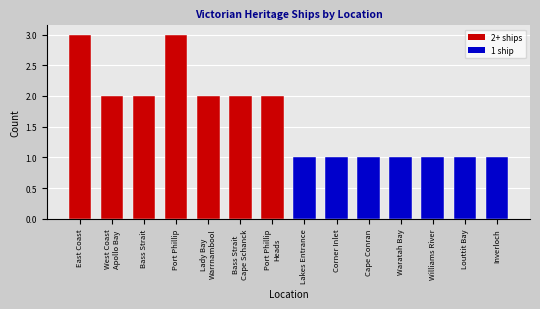

Reading left to right, what are all the values shown in this chart?

3	2	2	3	2	2	2	1	1	1	1	1	1	1